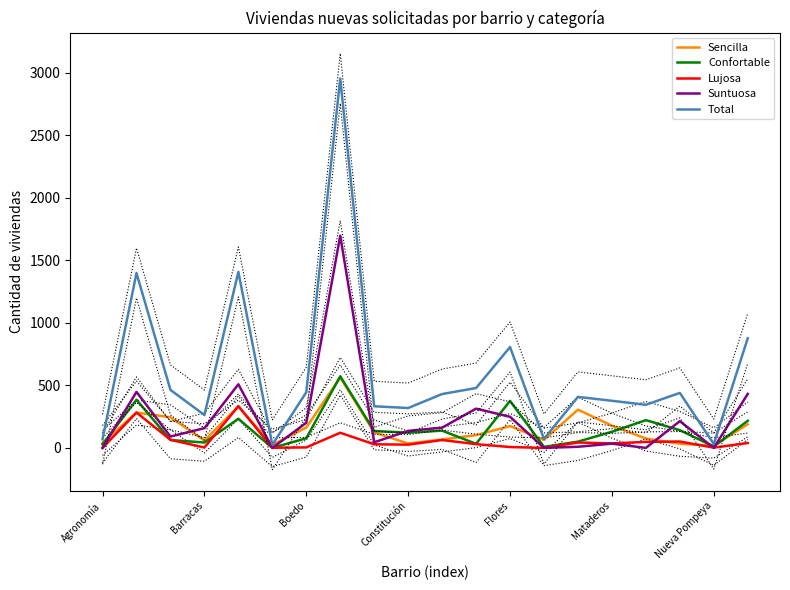

What are all the series names shown in the legend?

Sencilla, Confortable, Lujosa, Suntuosa, Total